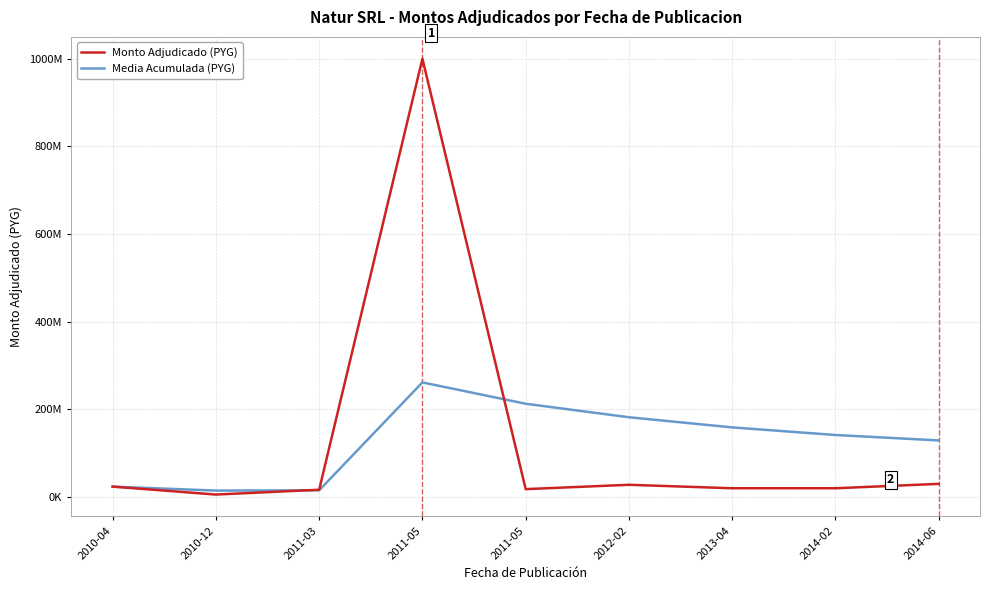

Rank the categories by Media Acumulada (PYG) value from lowest to highest.

2010-12, 2011-03, 2010-04, 2014-06, 2014-02, 2013-04, 2012-02, 2011-05, 2011-05